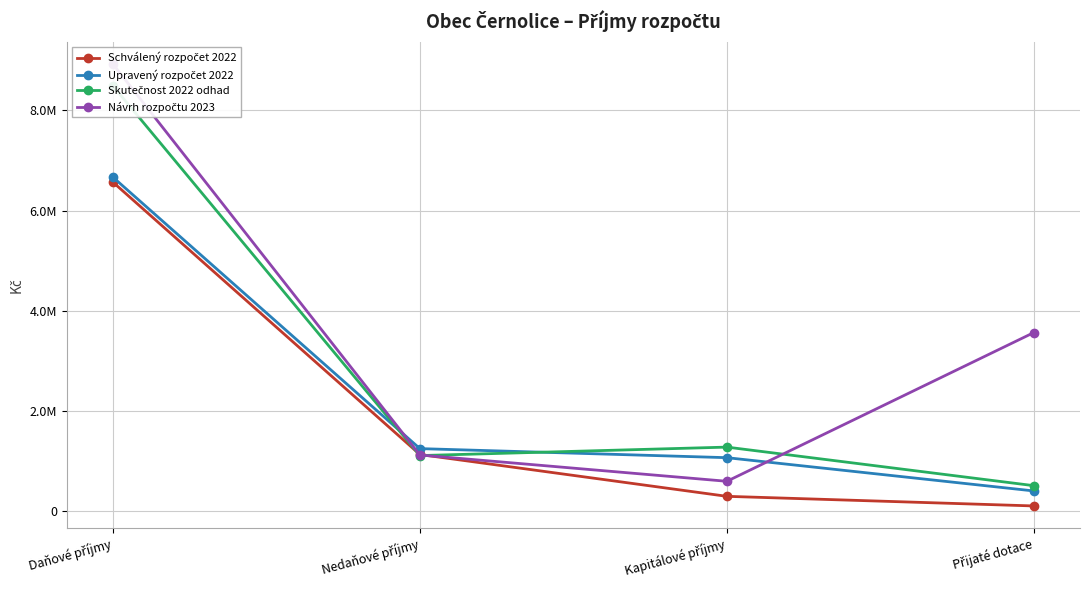

At Přijaté dotace, list the series in order from largest to smallest.

Návrh rozpočtu 2023, Skutečnost 2022 odhad, Upravený rozpočet 2022, Schválený rozpočet 2022